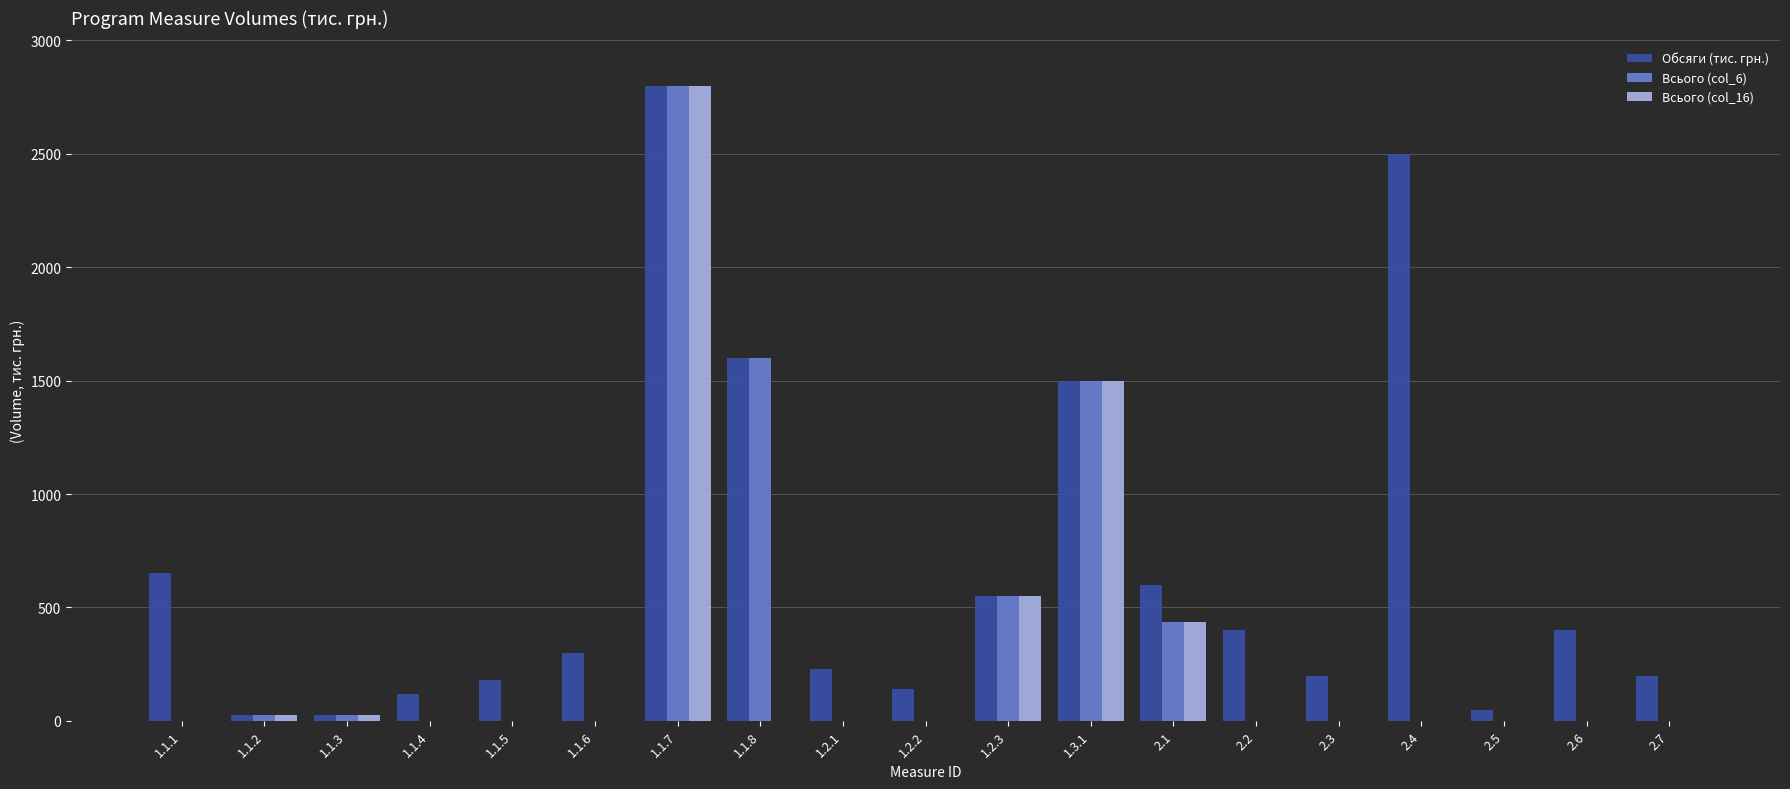

What is the spread (max minus min) of values at 1.1.1?

650